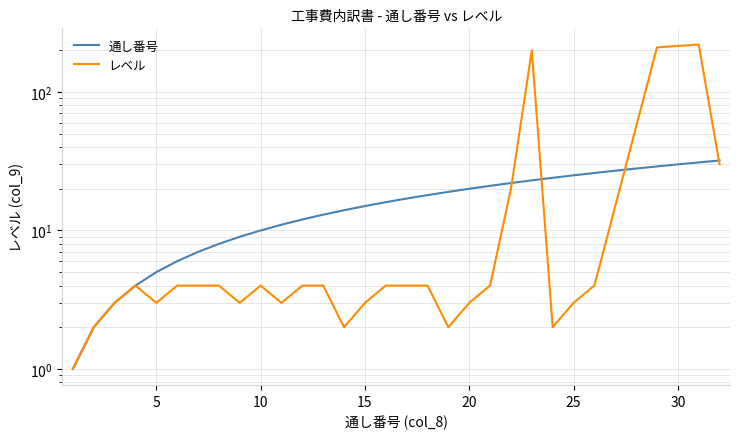

Between 31 and 10, which is larger?

31